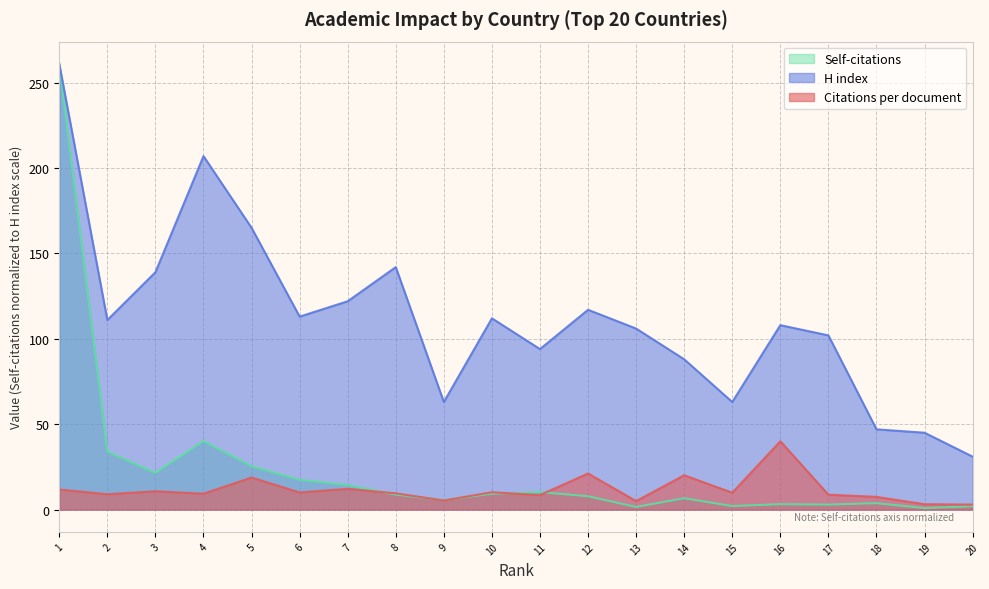

What is the value of the H index point at the 1st from the left?

261.0